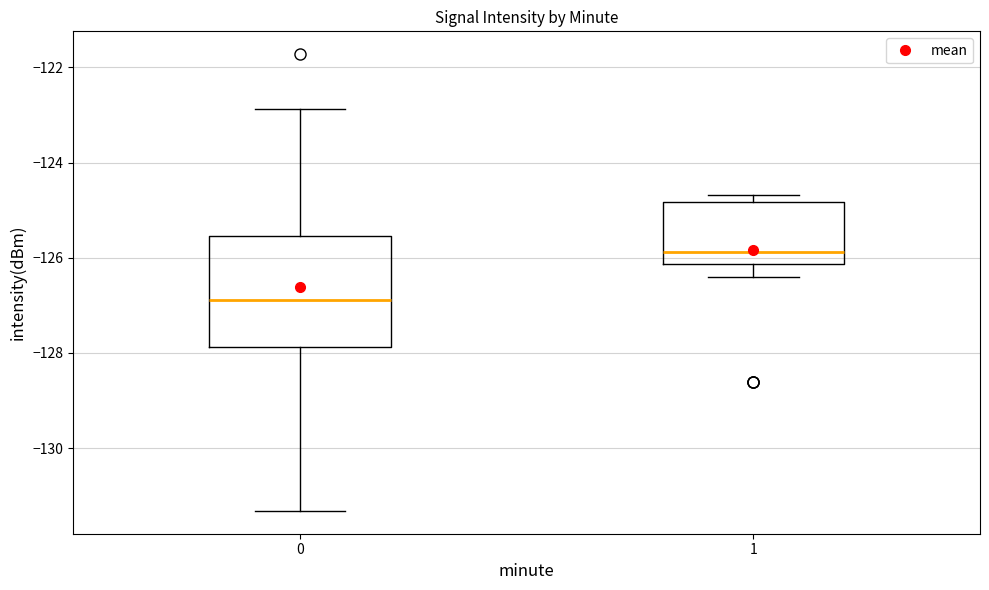

Where does the lower whisker of the box at x = 1 end on the y-axis? The values are not printed on the chart, so give them approximately, as read against the axis.

-126.4